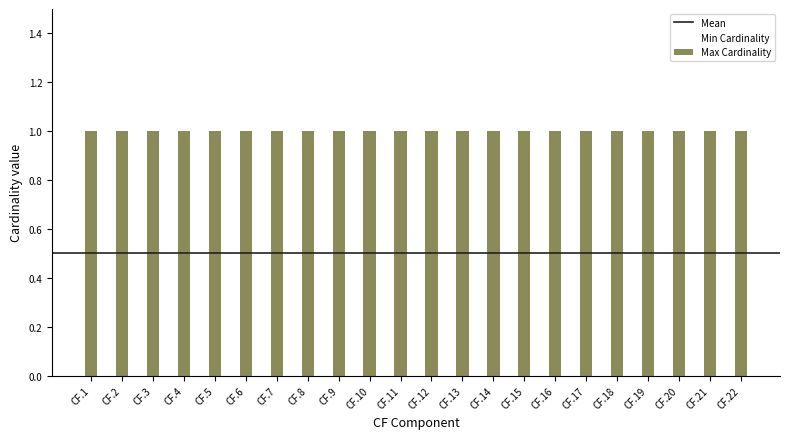

Which category has the lowest value across all series?

CF.1